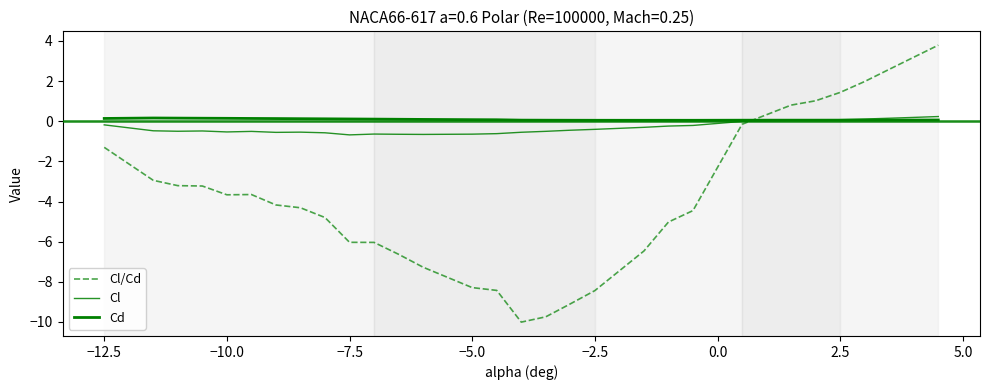

Is this an area chart (filled region under the line)?

No